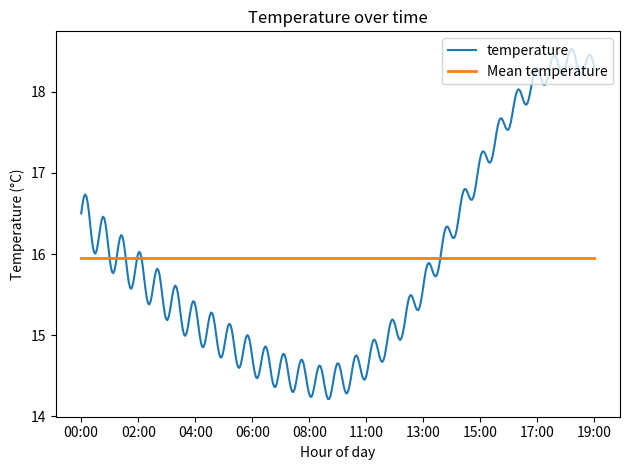

Which series has the largest total across all categories?

Mean temperature